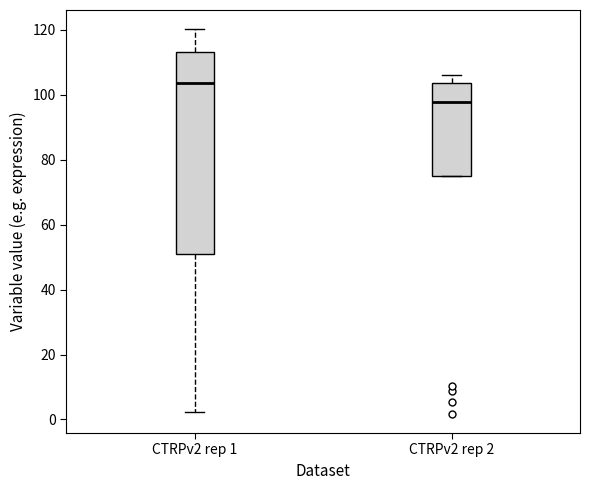

Where is the upper edge of the box for CTRPv2 rep 2 on the y-axis? The values are not printed on the chart, so give them approximately, as read against the axis.

104